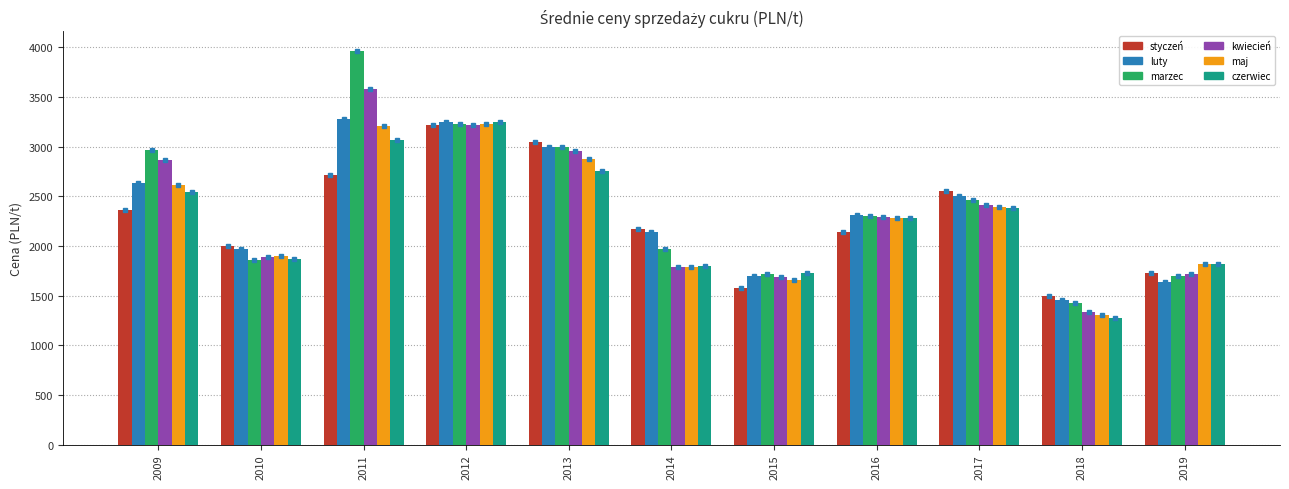

How many distinct data groups are displayed?

6